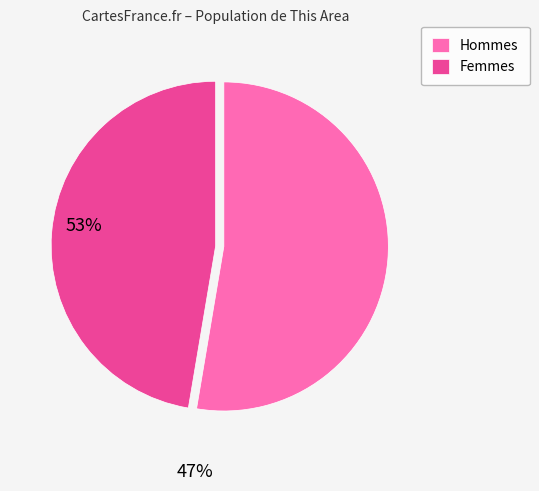

Is there a majority slice in this chart?

Yes